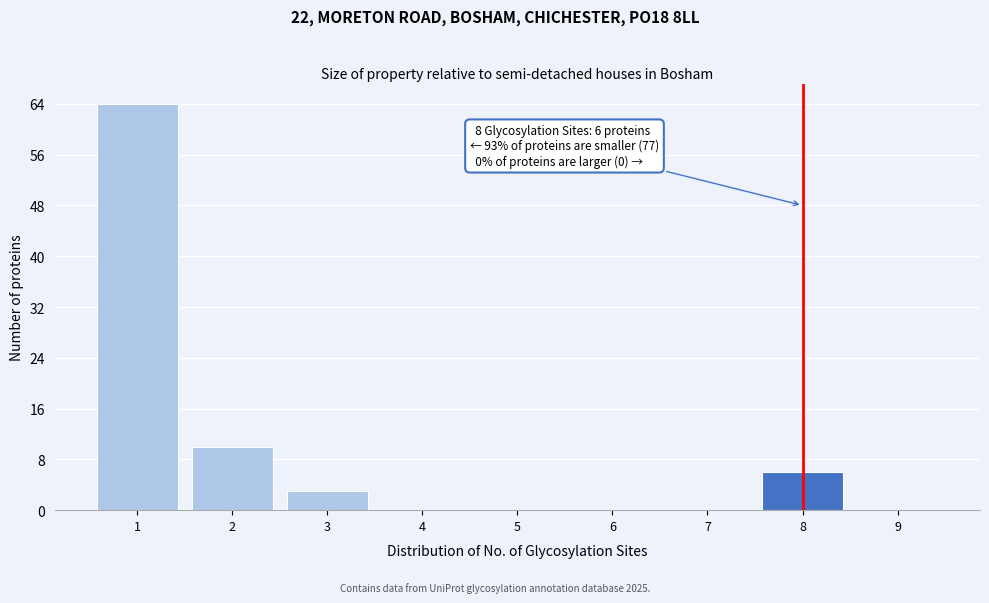

Reading right to left, what are all the values shown in this chart?

9=0	8=6	7=0	6=0	5=0	4=0	3=3	2=10	1=64